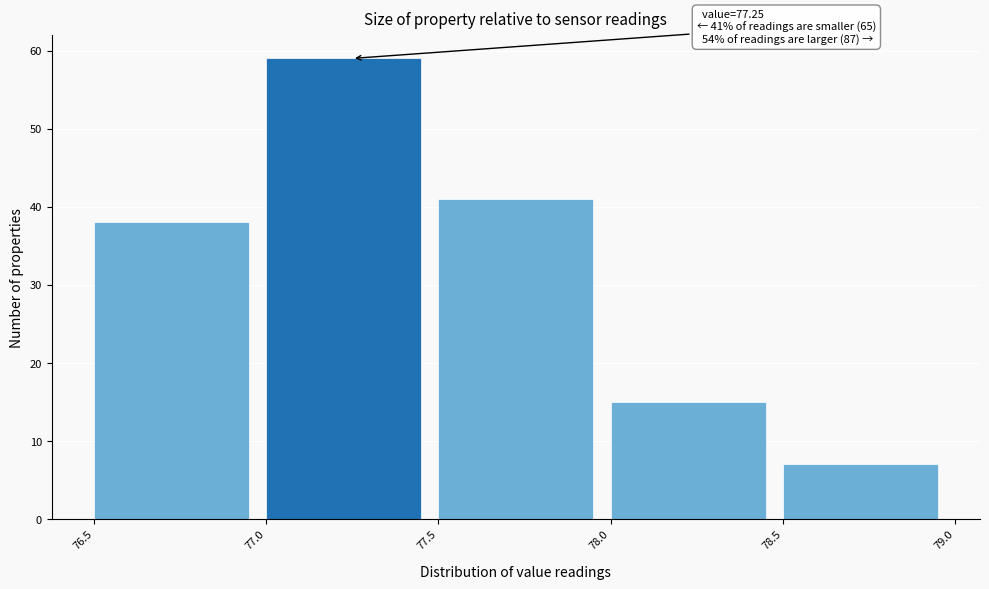

Which range on the x-axis has the tallest bar?

77.0 to 77.5